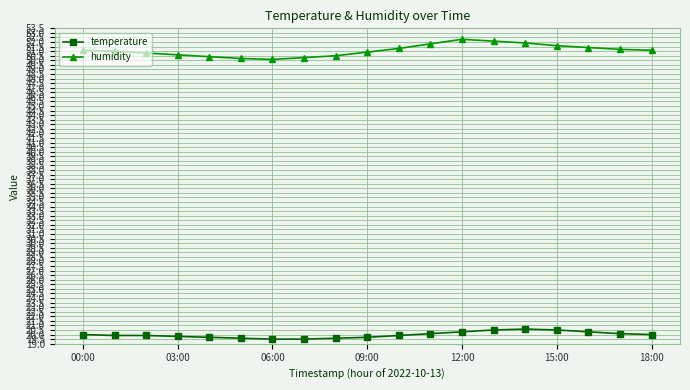

At how many categories does at least one series exceed 35?

19